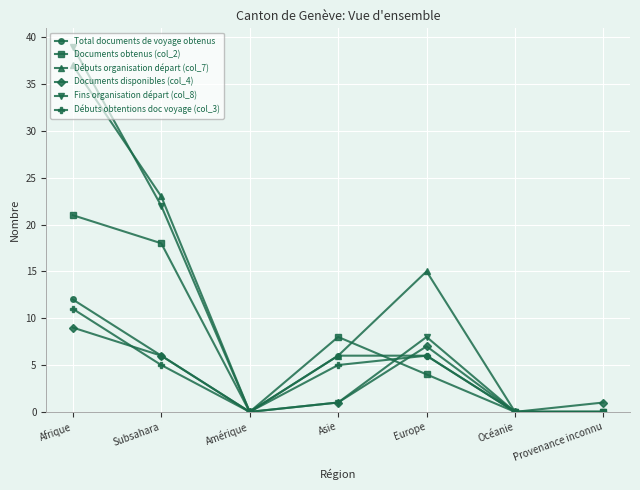

Does the chart have visible grid lines?

Yes